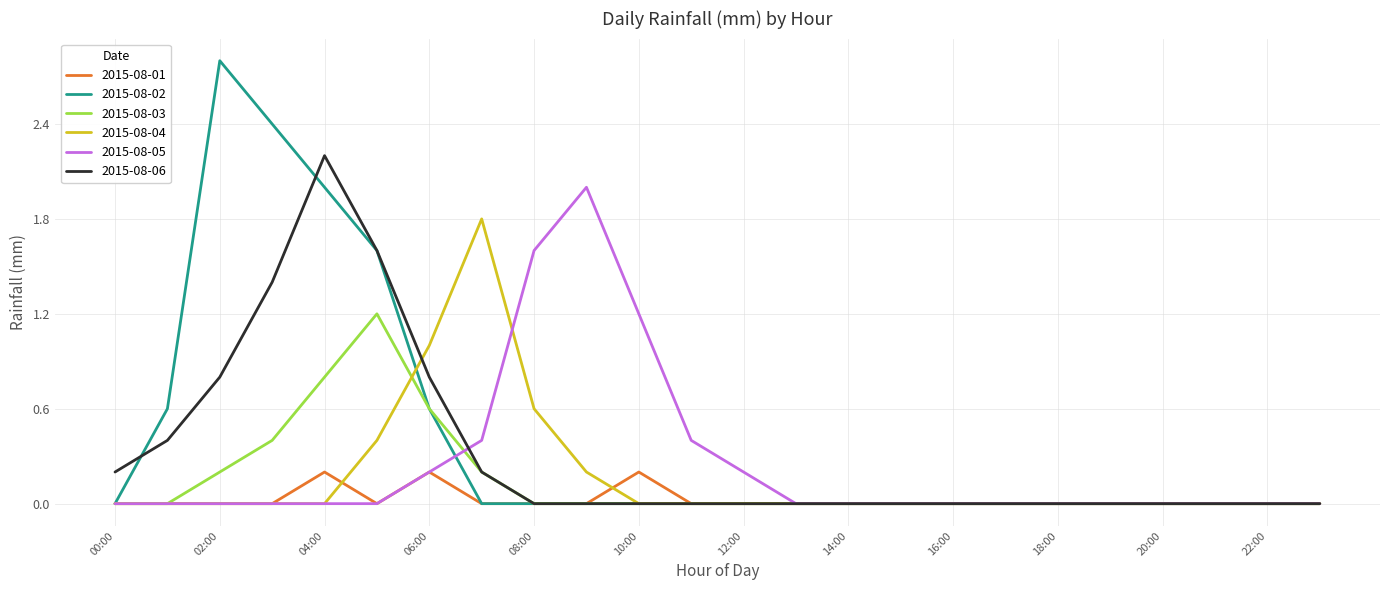

Does the chart display data point markers on the line(s)?

No